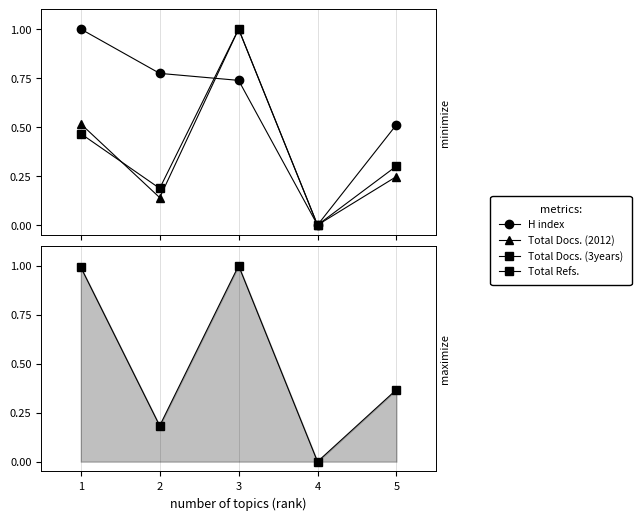

Between 1 and 5, which series saw the biggest shift?

Total Refs.